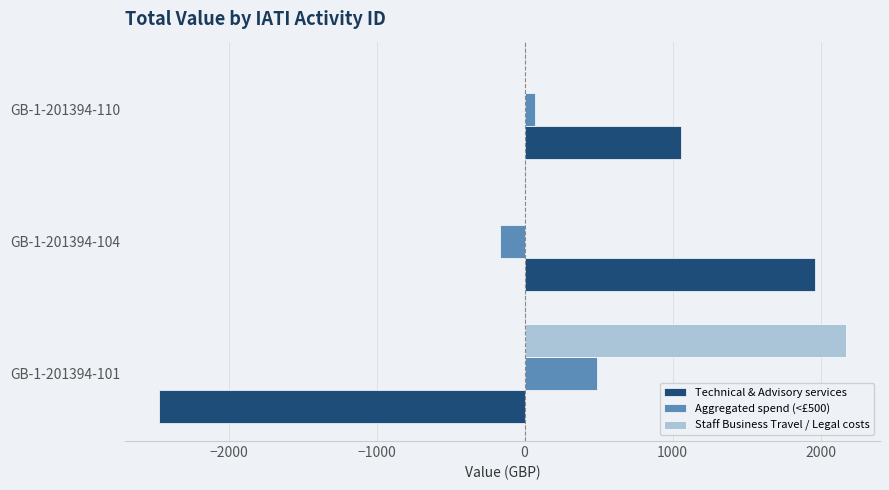

Which series changed the most between GB-1-201394-104 and GB-1-201394-110?

Technical & Advisory services